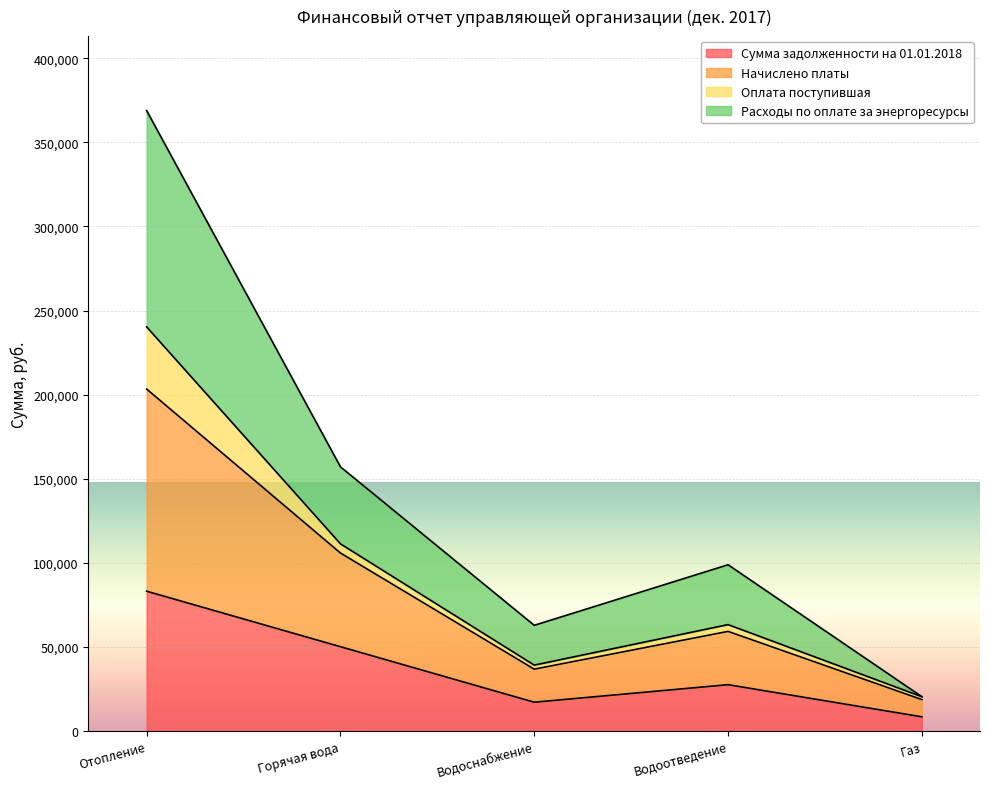

The Расходы по оплате за энергоресурсы series shows 157130.6 at Горячая вода. True or false?

True